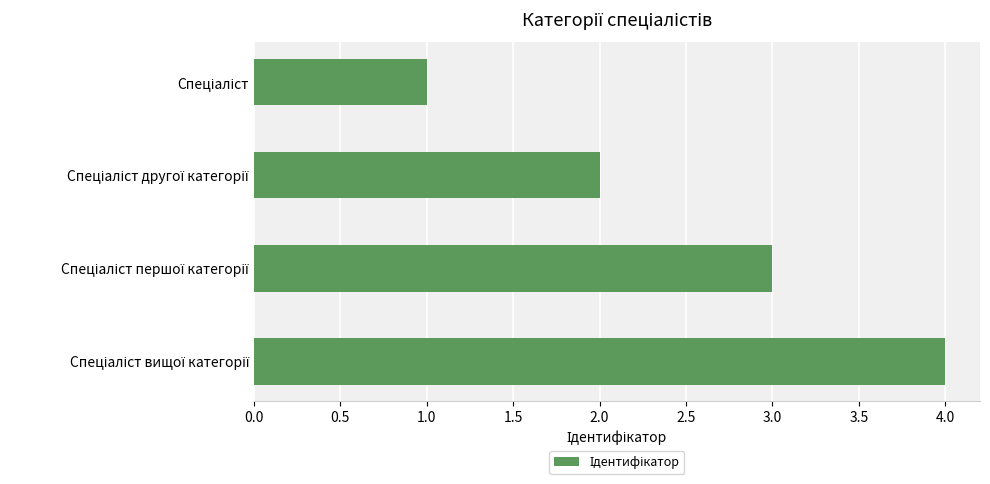

How many bars are there in total?

4